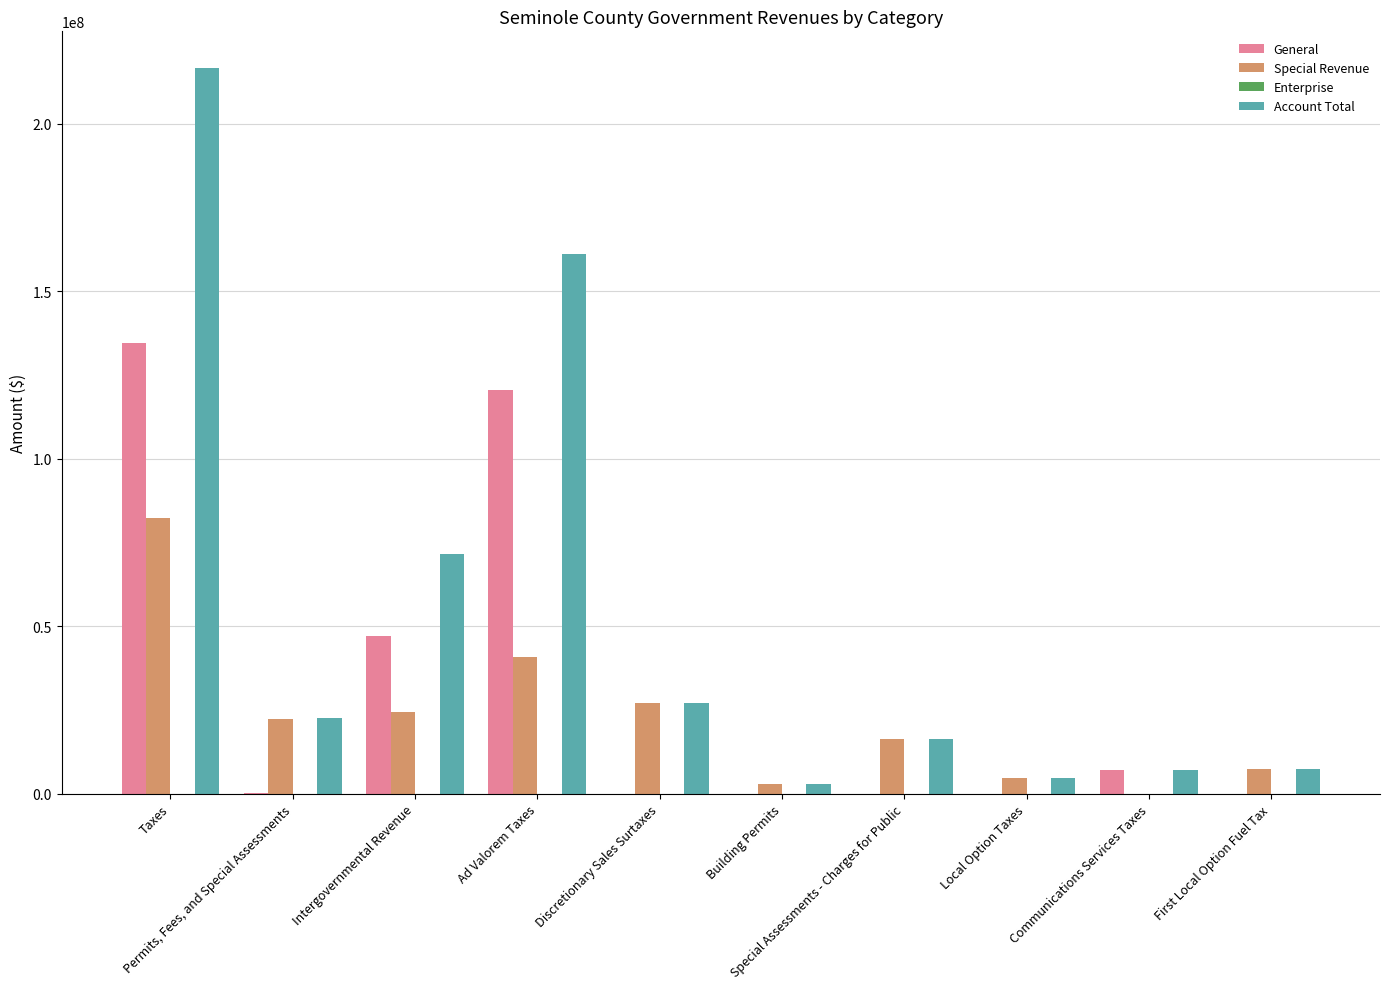

What is the sum of all Special Revenue values?

228454718